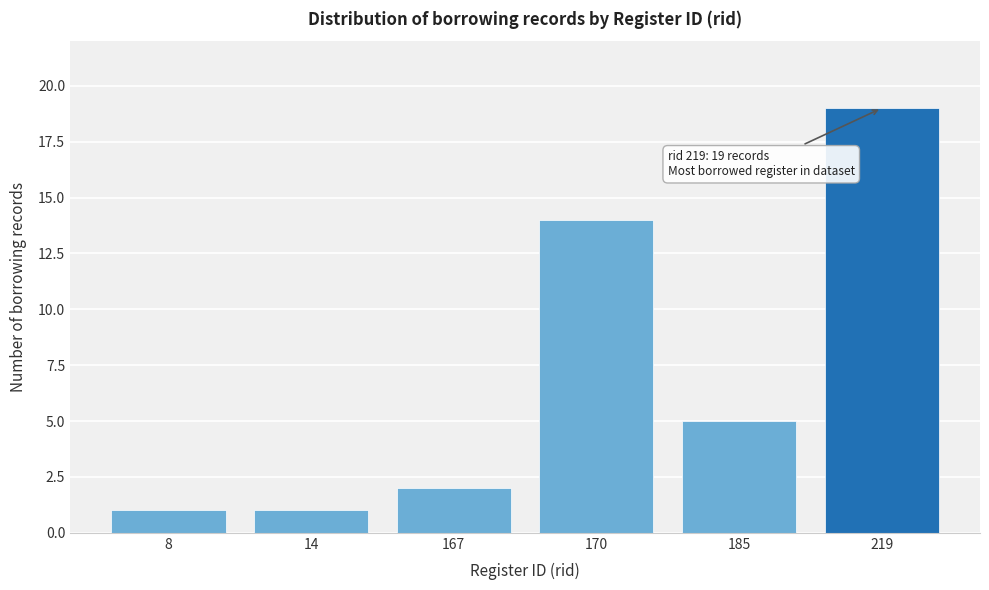

Reading right to left, transcribe all the data shown in this chart.

19	5	14	2	1	1